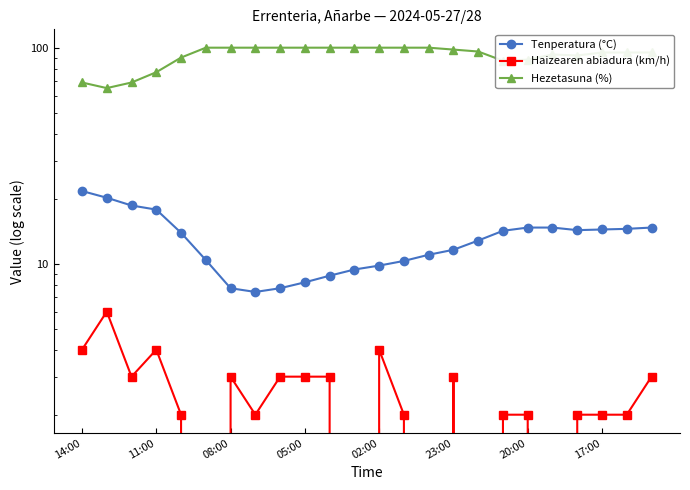

Does the chart display data point markers on the line(s)?

Yes